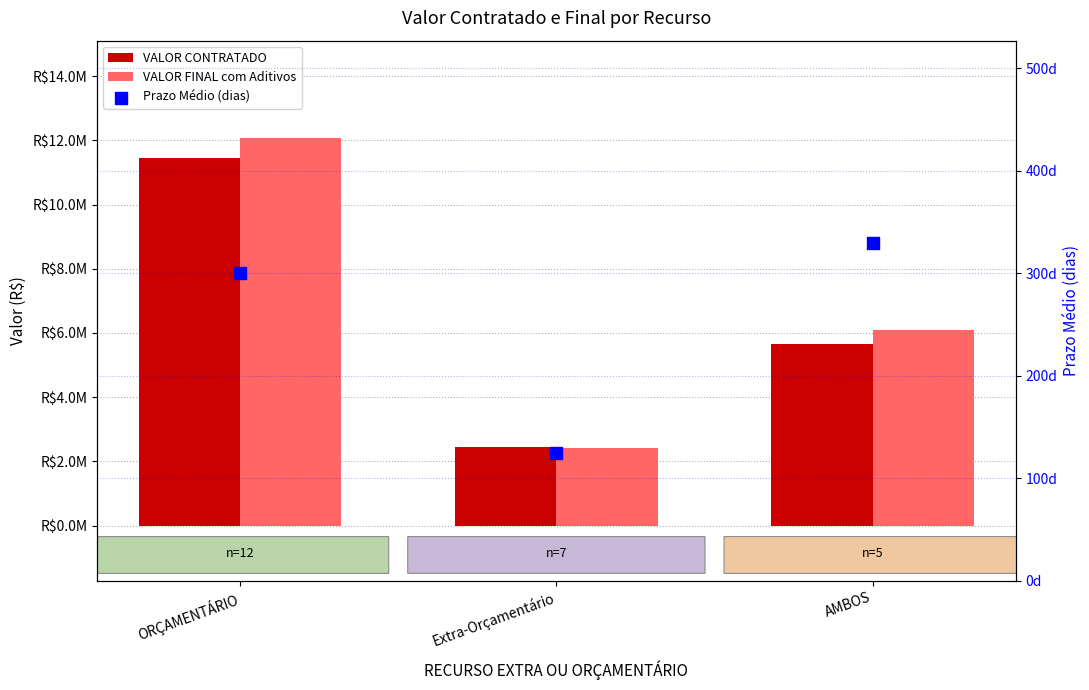

At how many categories does at least one series exceed 4753779?

2